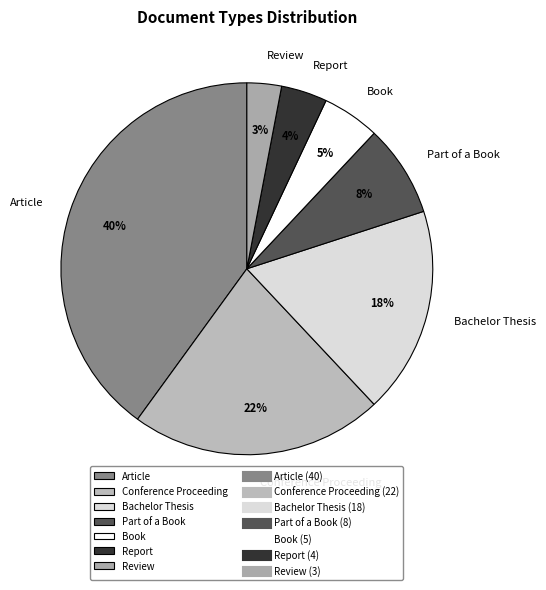

The Conference Proceeding slice represents 22% of the pie. True or false?

True